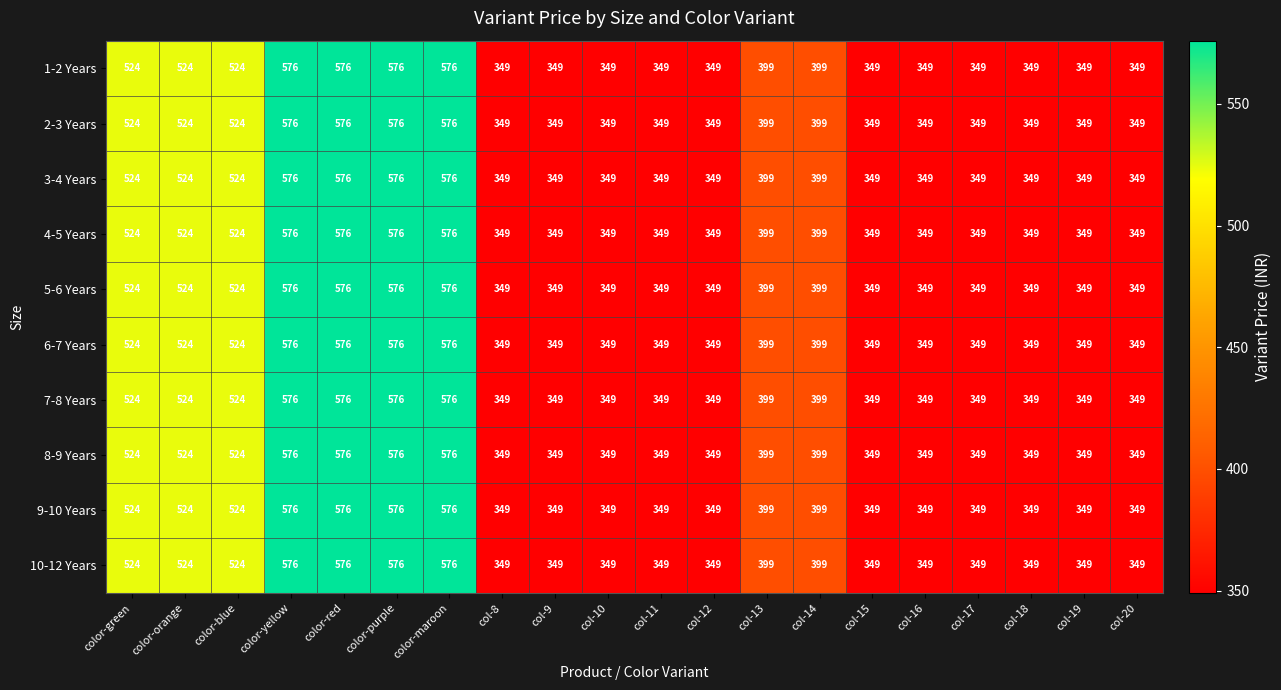

What is the difference between the second highest and minimum values in the 4-5 Years series?

227